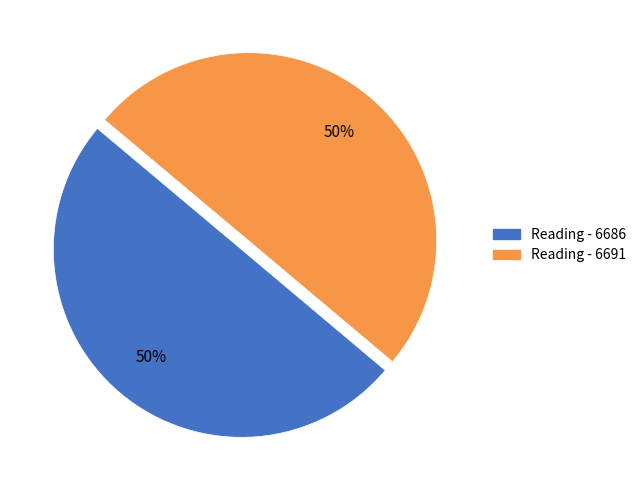

True or false: Reading - 6691 accounts for 50% of the total.

True